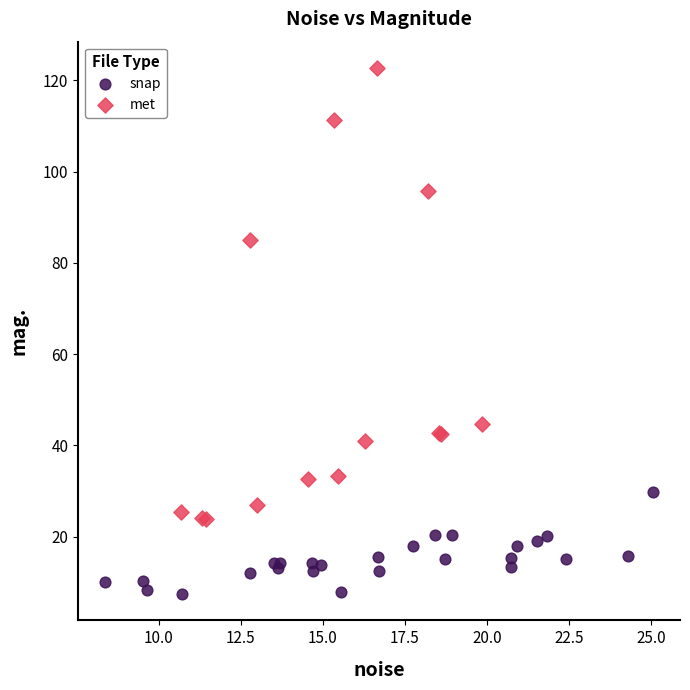

Which series reaches the maximum Y coordinate?

met